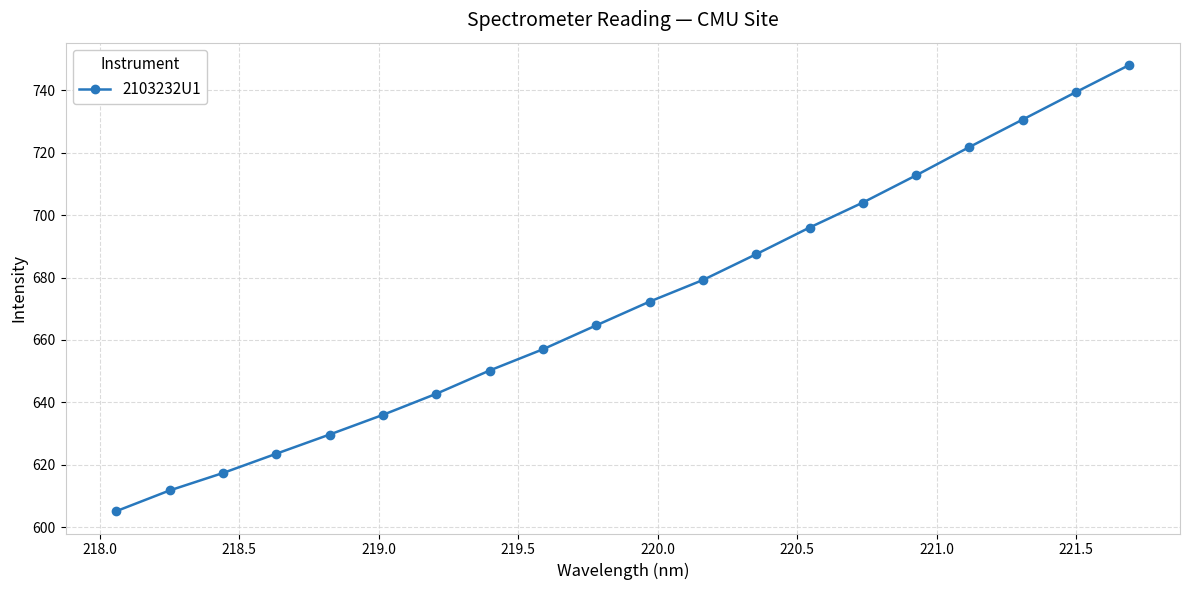

What is the difference between the second highest and minimum values?

134.4